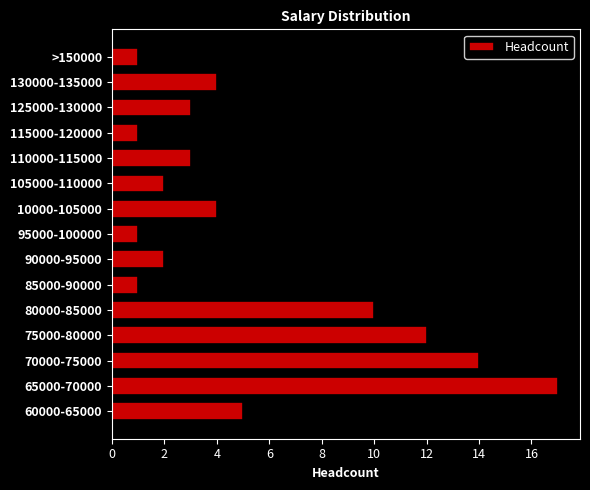

What is the sum of all values?

80